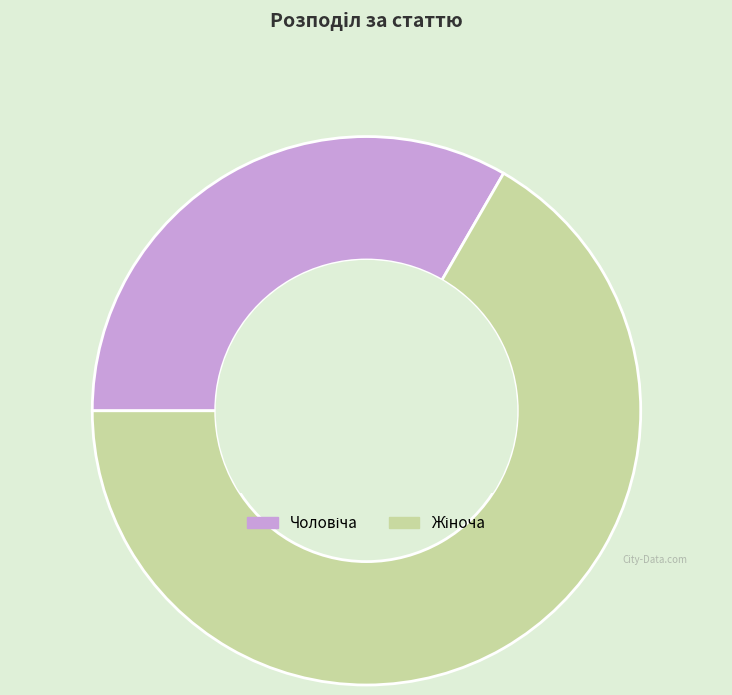

How many slices are in this pie chart?

2